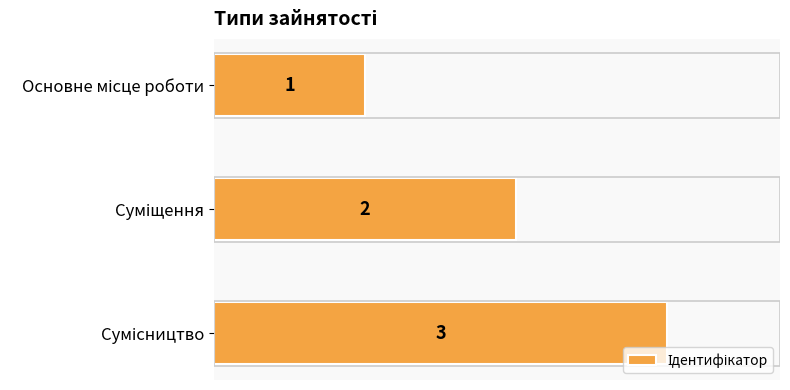

What is the difference between the maximum and second lowest values?

1